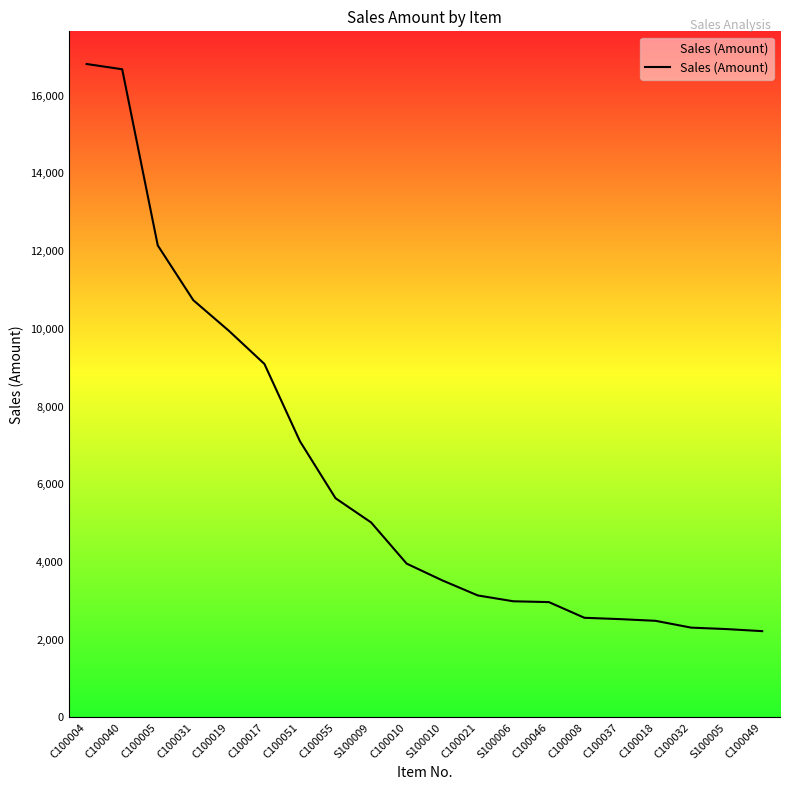

Which has a higher value, C100018 or C100051?

C100051